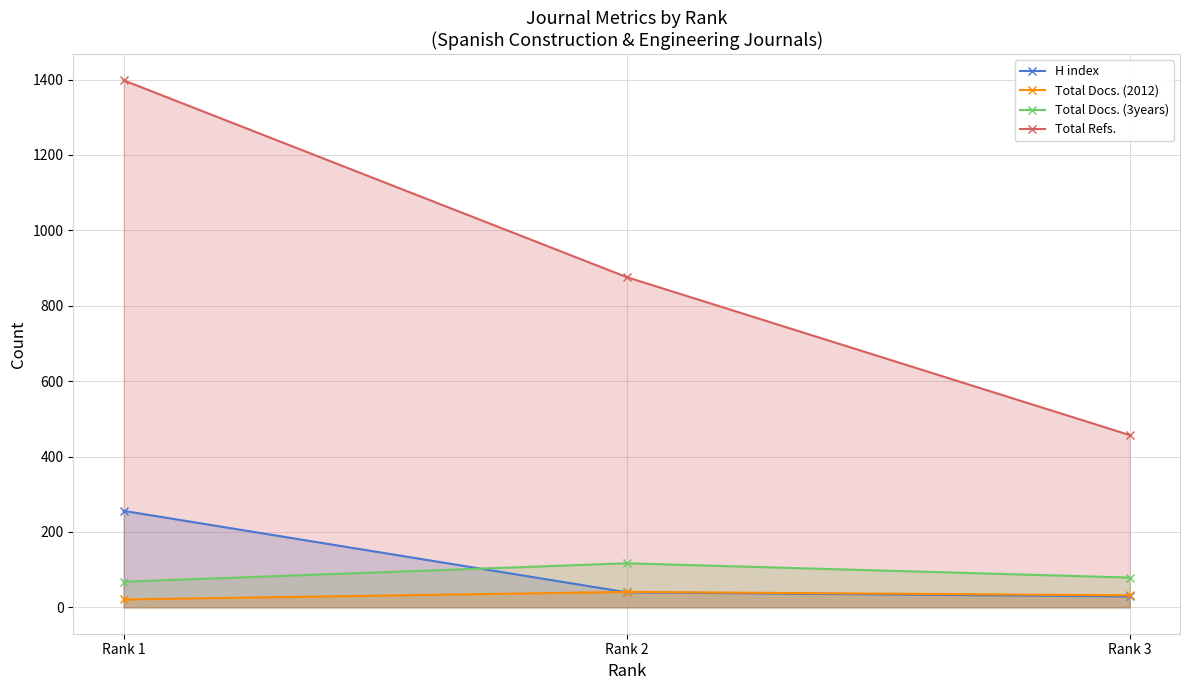

Rank the series by their maximum value, from lowest to highest.

Total Docs. (2012), Total Docs. (3years), H index, Total Refs.